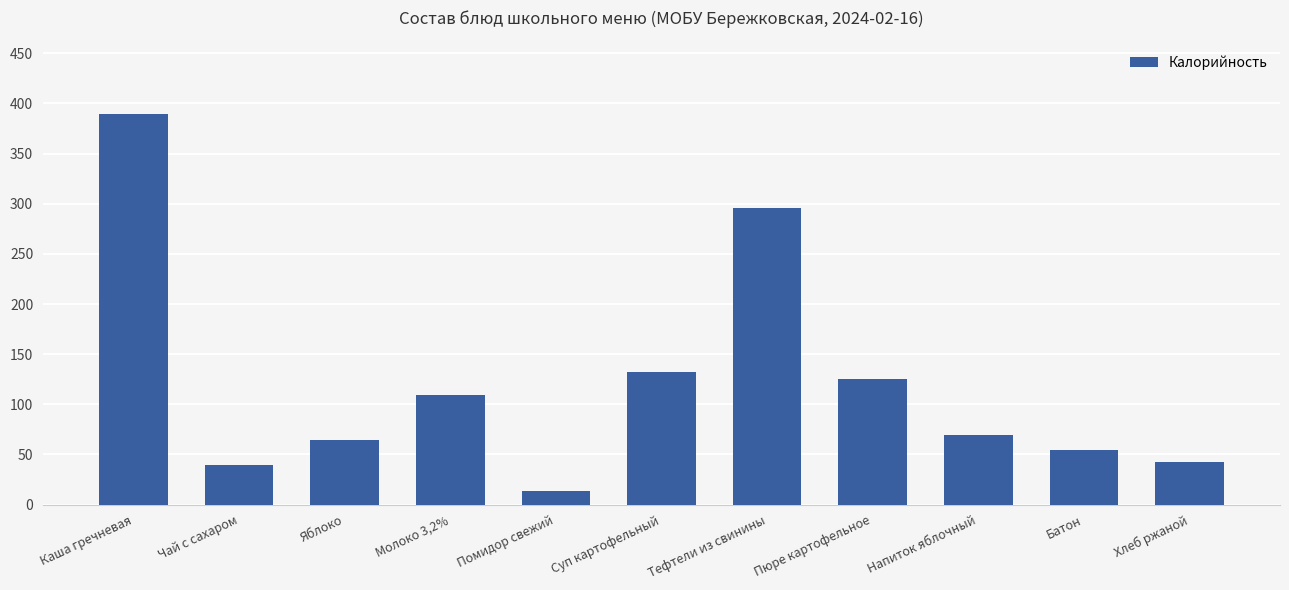

True or false: the data shows 167.6 at Пюре картофельное.

False